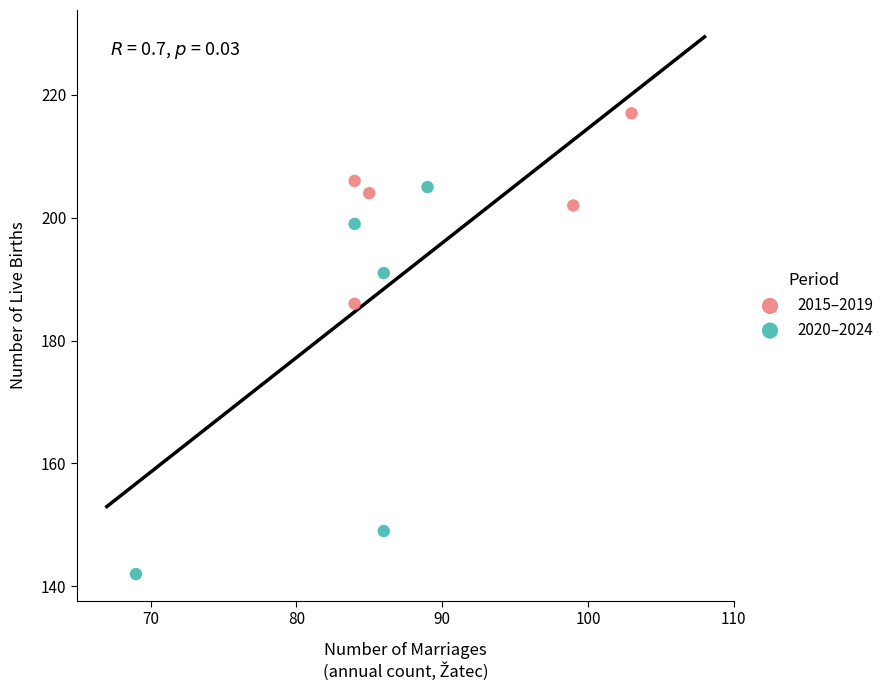

Which series has the widest spread of Y values?

2020–2024